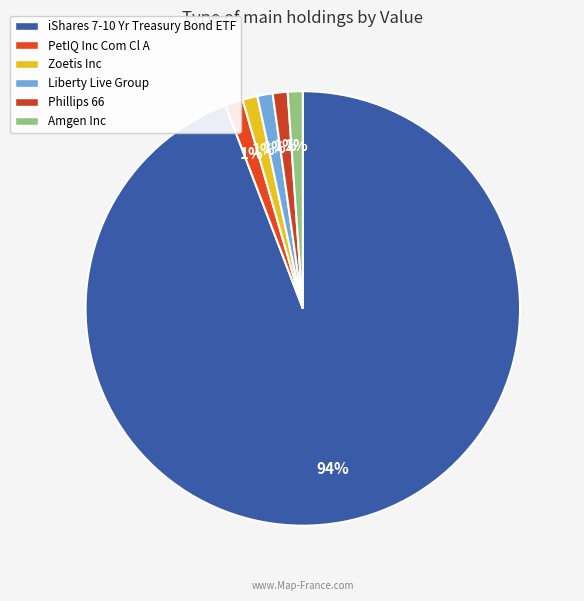

How many segments does this pie chart have?

6